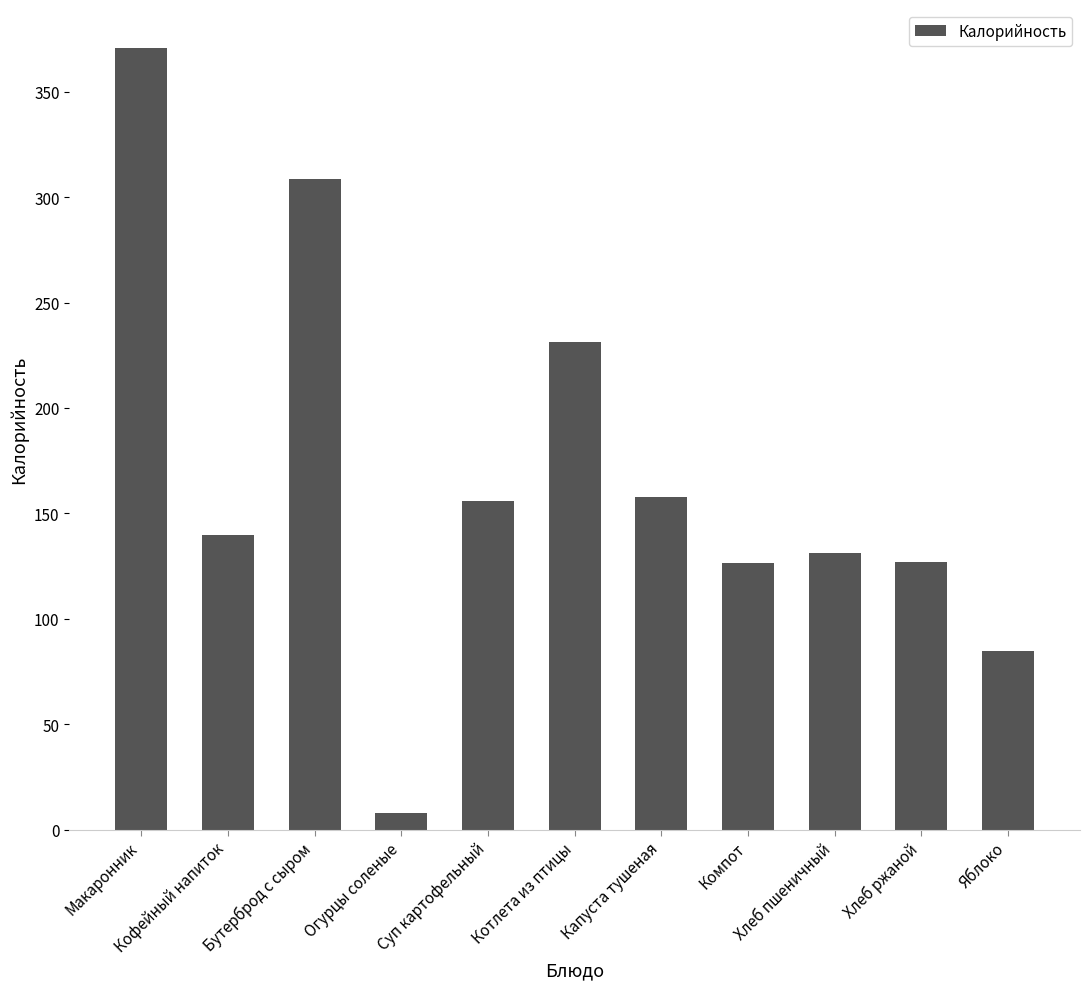

Count the number of values greater than 139.

6